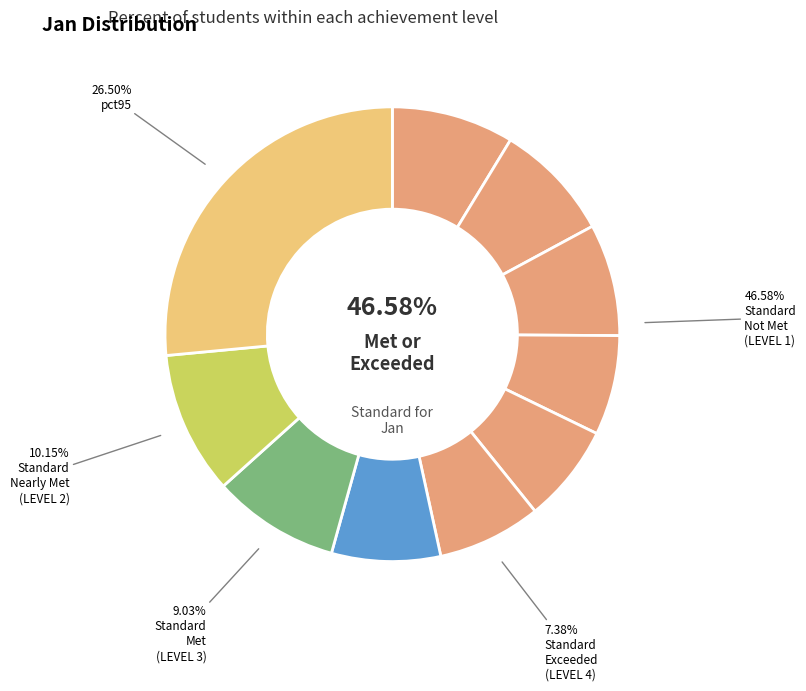

To the nearest percent, what is the combined percentage of pct95 and pct25?

34%